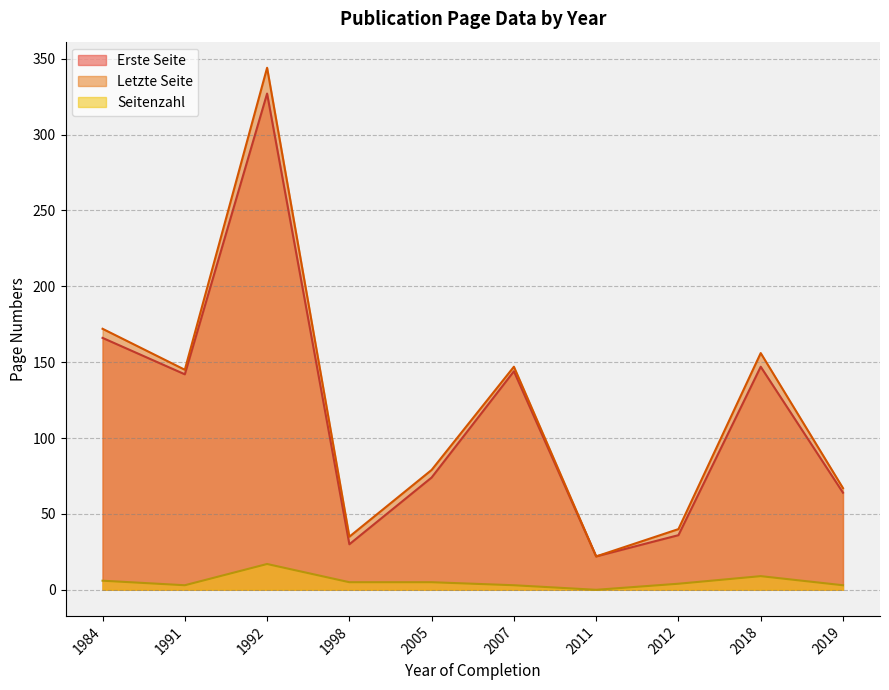

True or false: Letzte Seite and Erste Seite cross at least once.

False